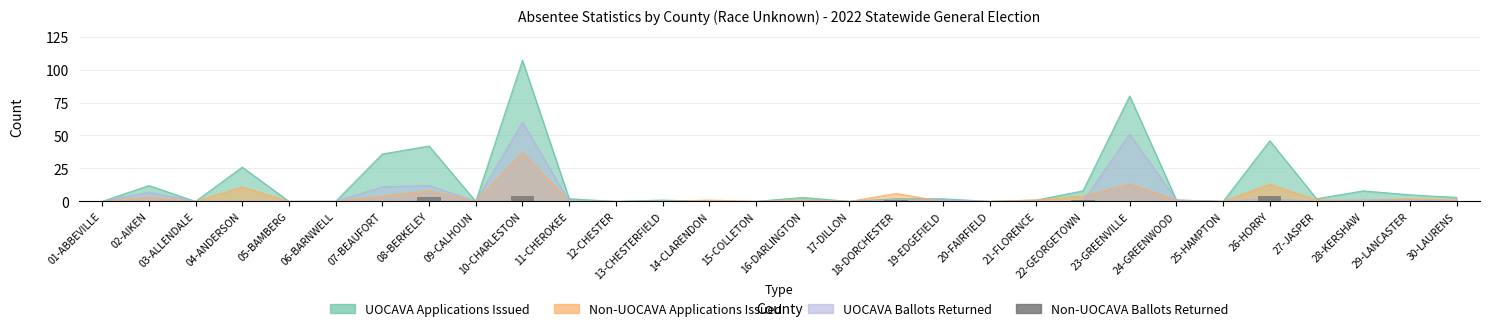

Which has a higher value, 05-BAMBERG or 10-CHARLESTON?

10-CHARLESTON